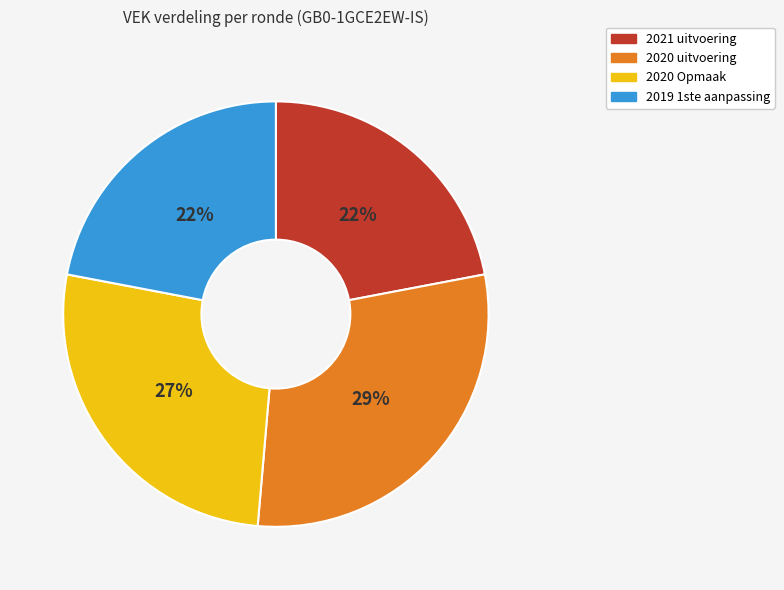

How many slices are in this pie chart?

4